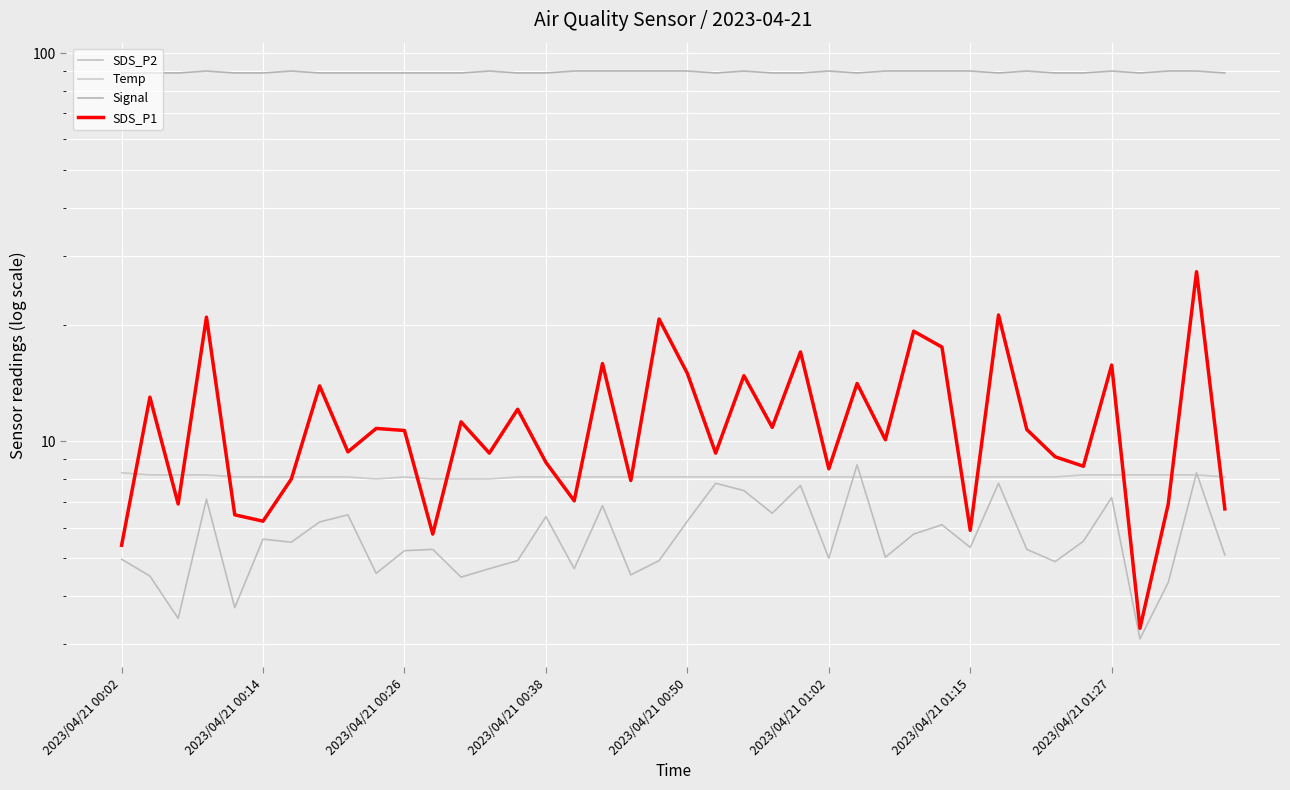

Count the Signal values in the range 89 to 90.

40